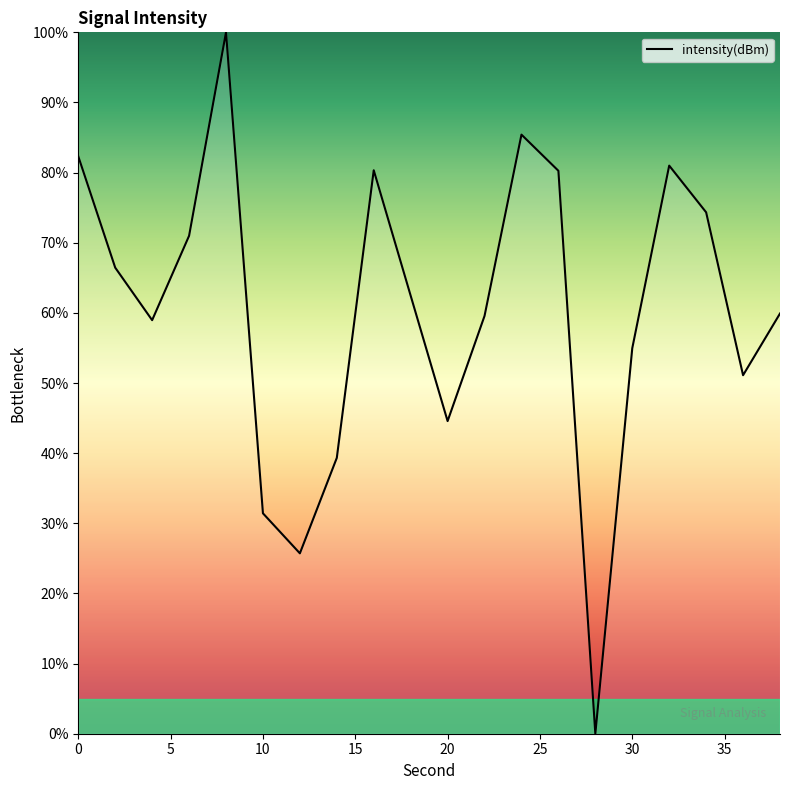

What is the difference between the maximum and minimum values?

100.0